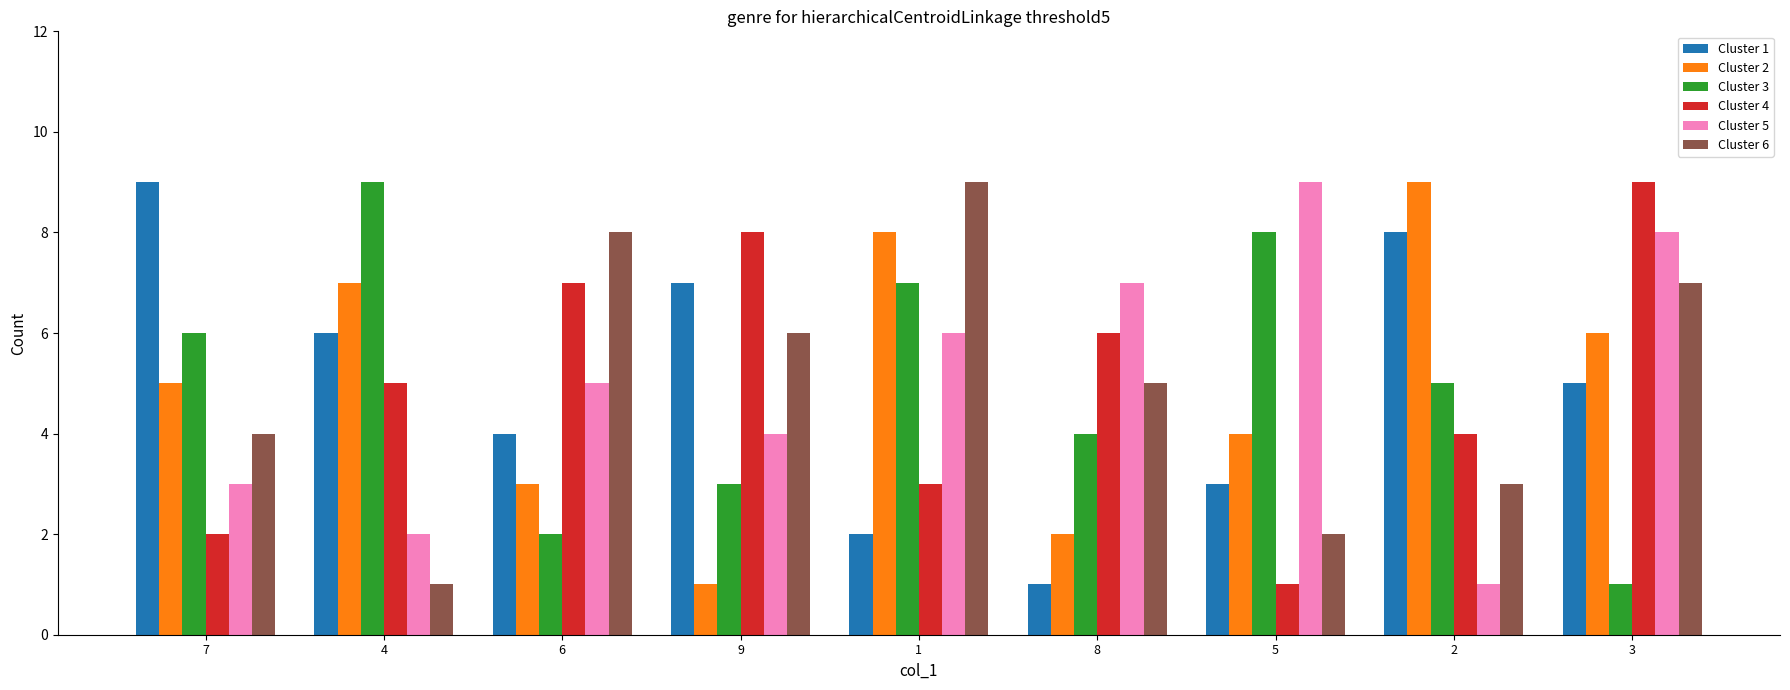

What is the maximum value shown in the chart?

9